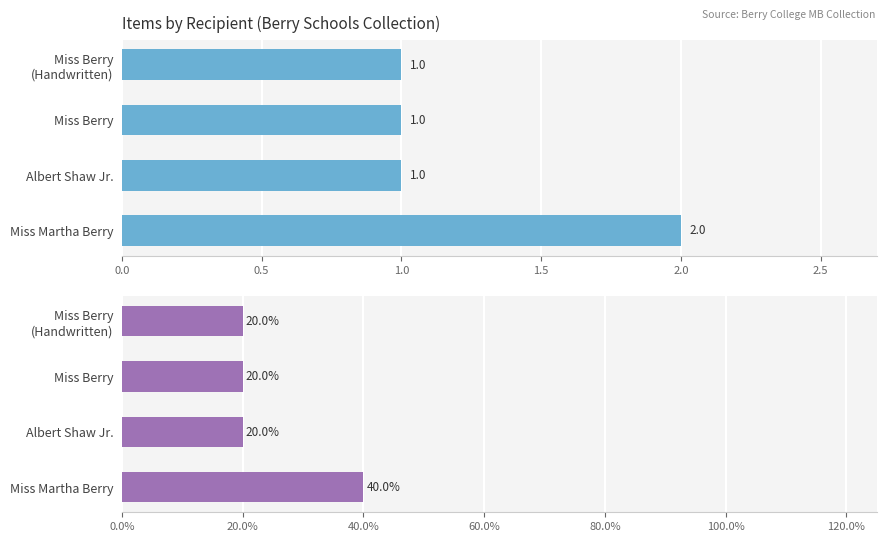

What are all the series names shown in the legend?

Item Count, Percentage